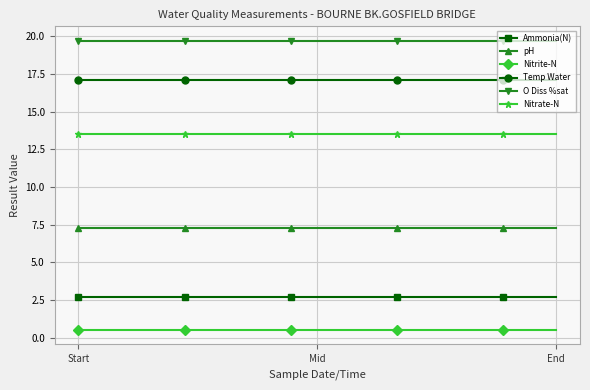

True or false: pH and Ammonia(N) intersect in this chart.

False